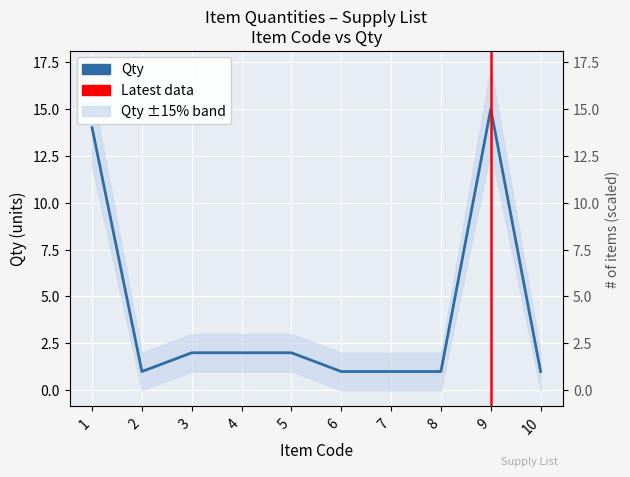

What is the difference between the maximum and minimum values?

14